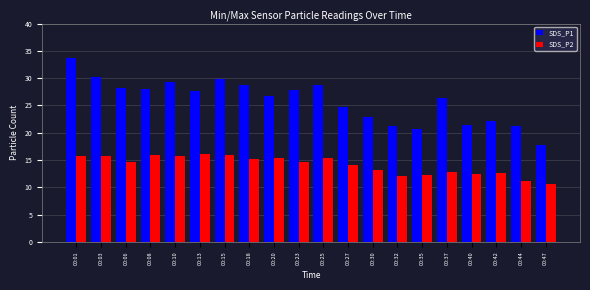

How many data points in SDS_P1 are less than 27?

10